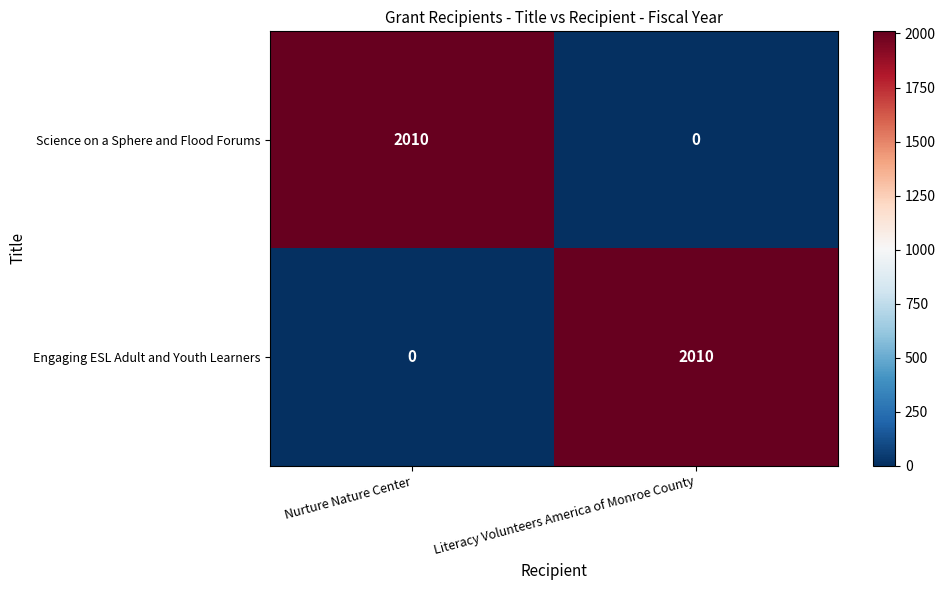

Rank the series at Nurture Nature Center from highest to lowest value.

Science on a Sphere and Flood Forums, Engaging ESL Adult and Youth Learners